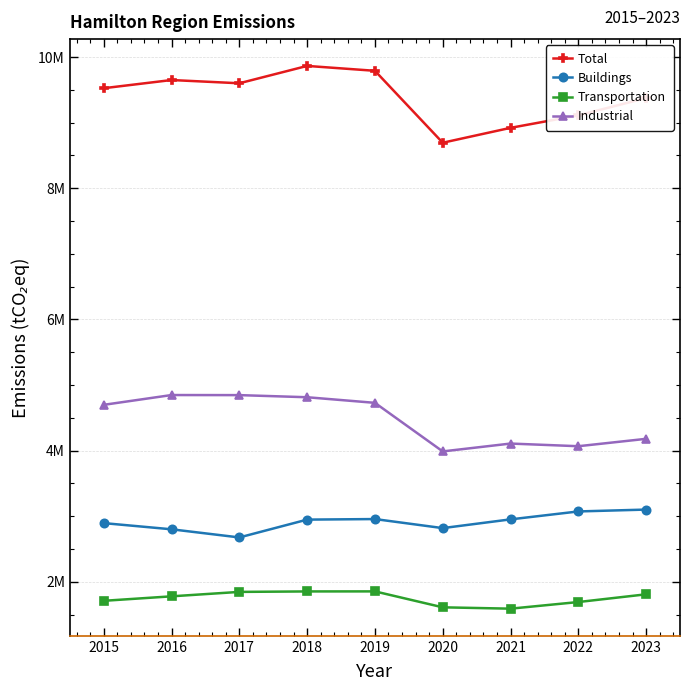

What are all the series names shown in the legend?

Total, Buildings, Transportation, Industrial